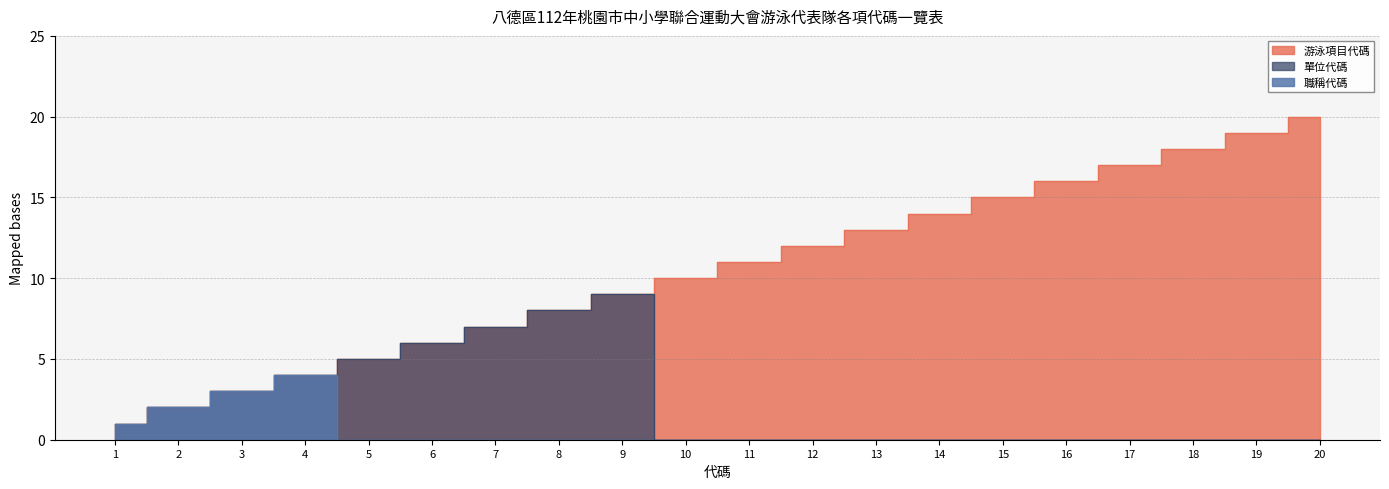

How many series are shown in this chart?

3